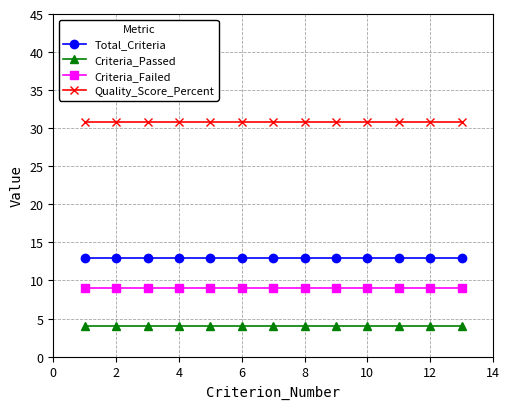

What is the value of the Criteria_Passed point at the 9th from the left?

4.0